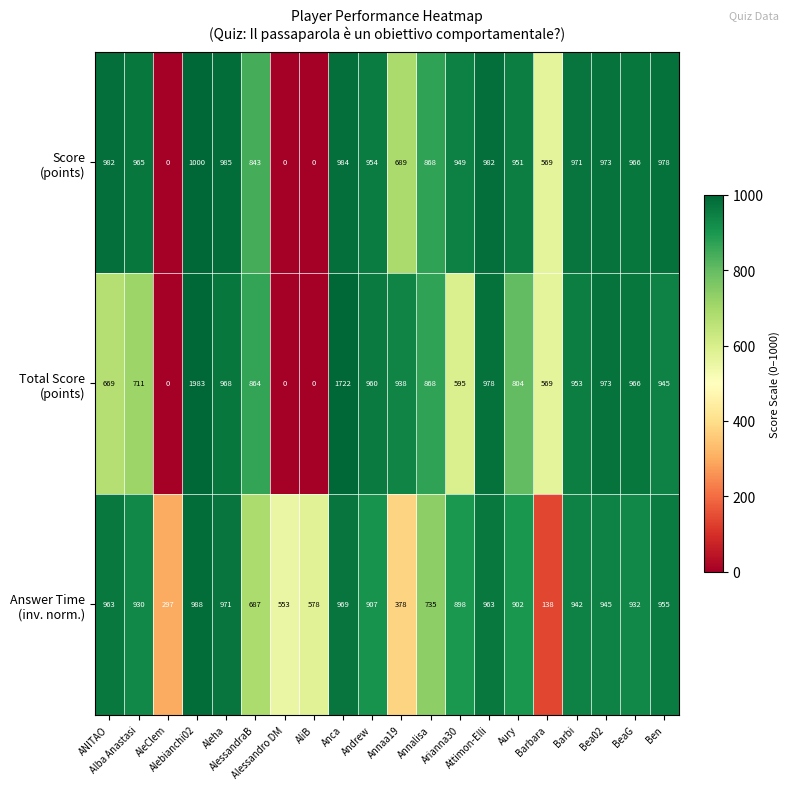

At how many categories does at least one series exceed 1691?

2